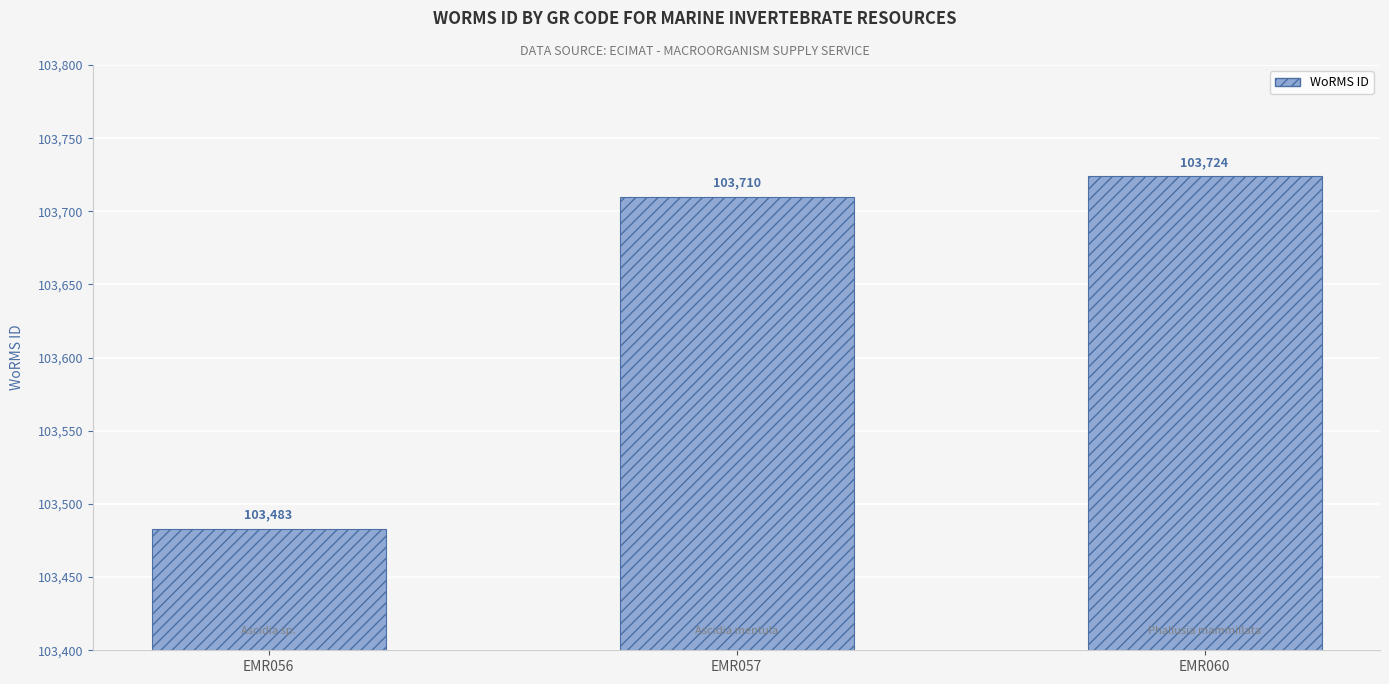

What is the sum of the values at EMR056 and EMR057?

207193